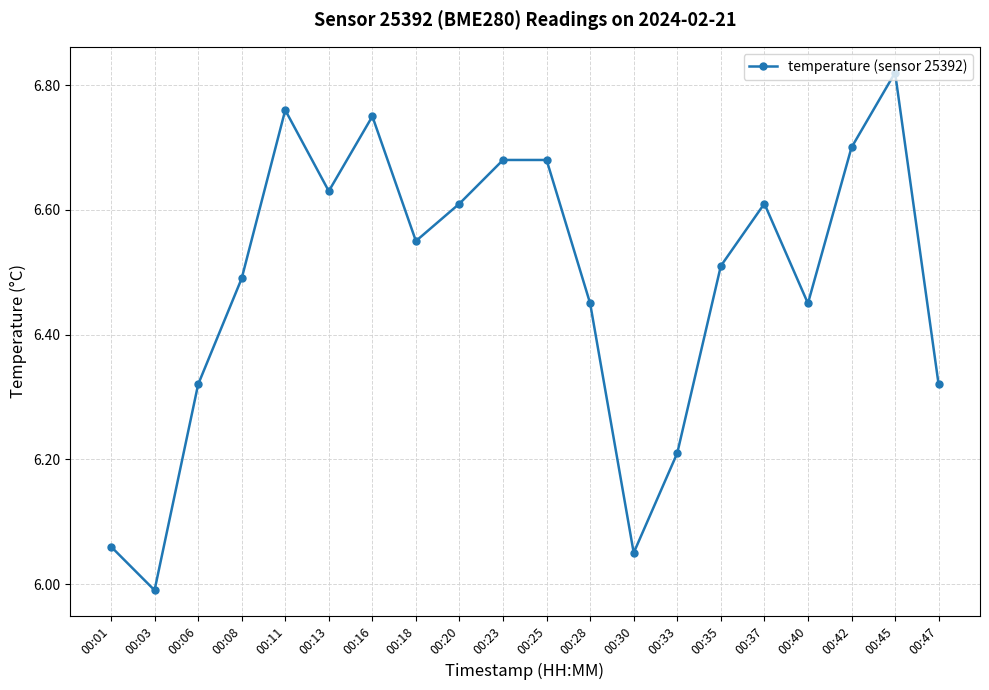

True or false: the data has more than 0 interior local peaks.

True